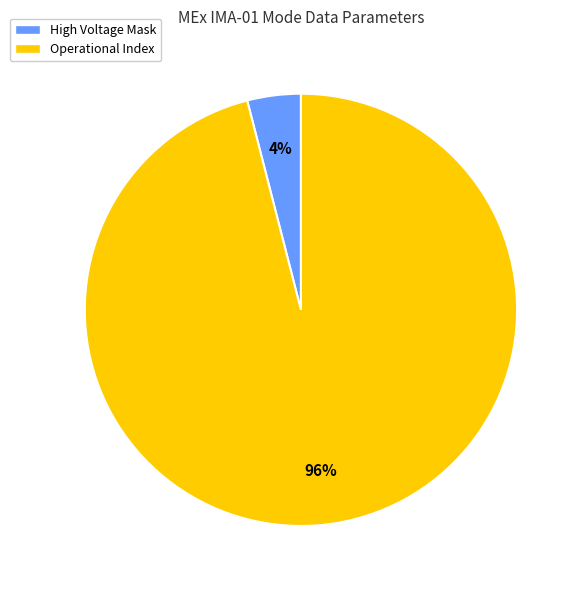

True or false: Operational Index accounts for 96% of the total.

True